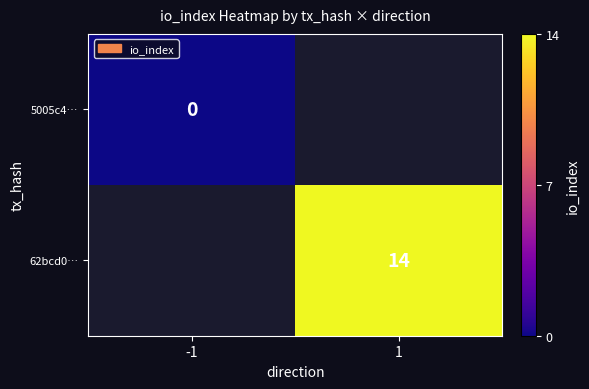

True or false: 62bcd0… has a value of 14 at 1.

True